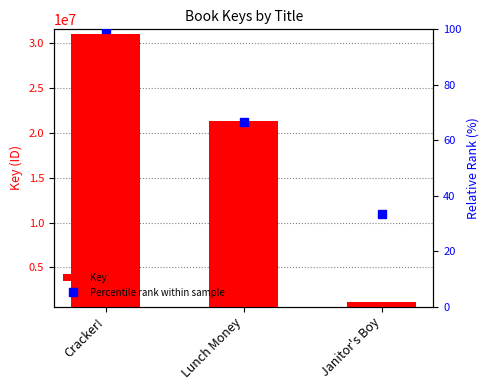

The chart shows a value of 20658916 at Lunch Money. True or false?

True